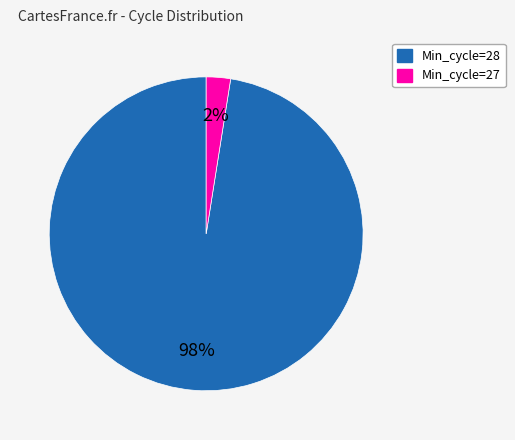

Combined, do Min_cycle=28 and Min_cycle=27 account for over 50%?

Yes